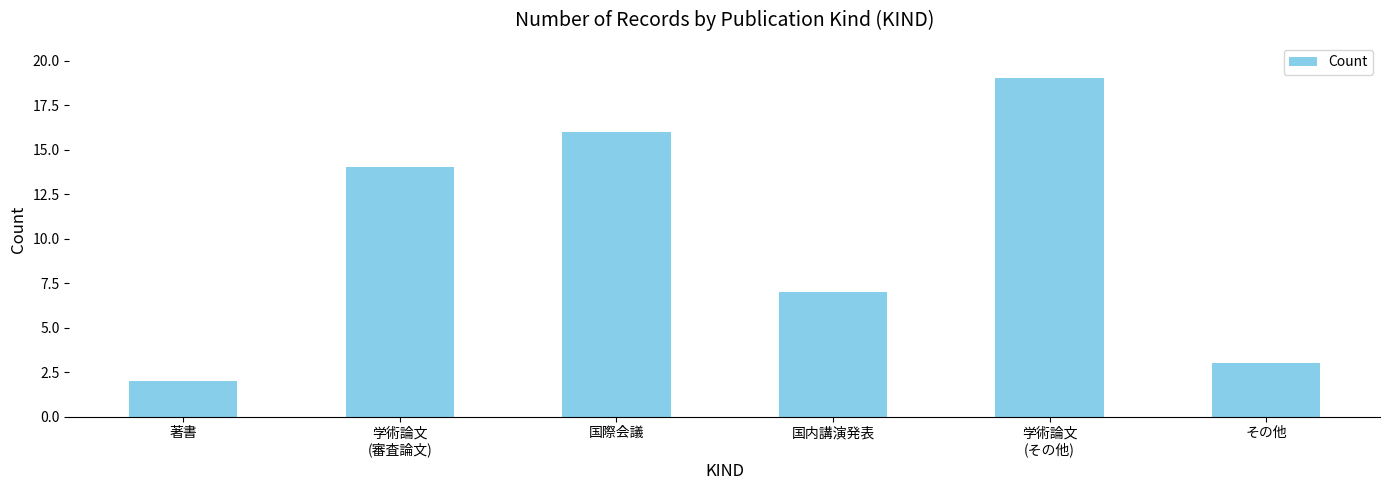

The value at 学術論文
(その他) is 19. True or false?

True